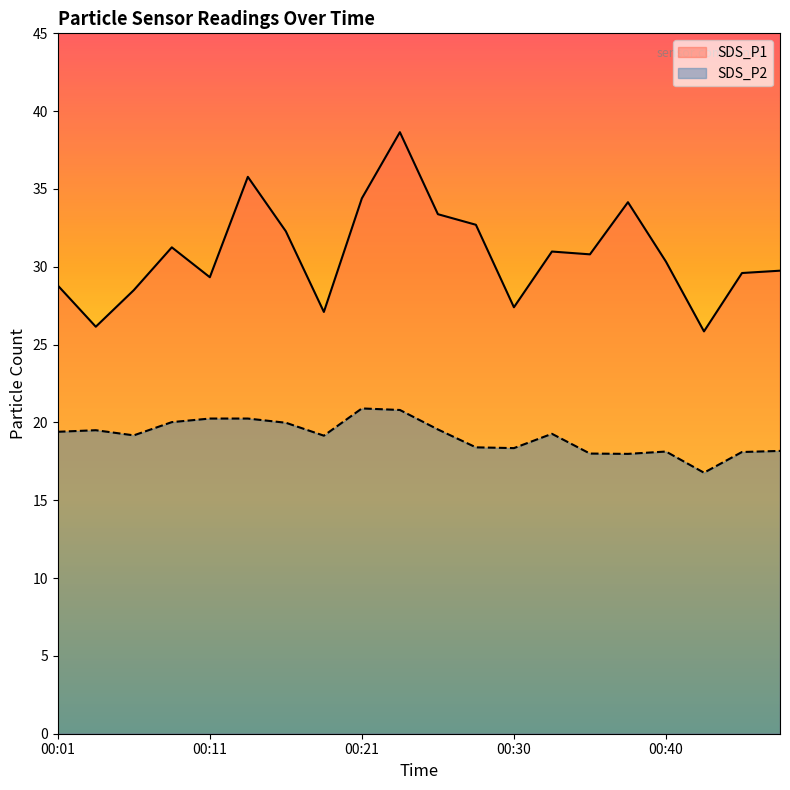

How many lines are shown in the chart?

2